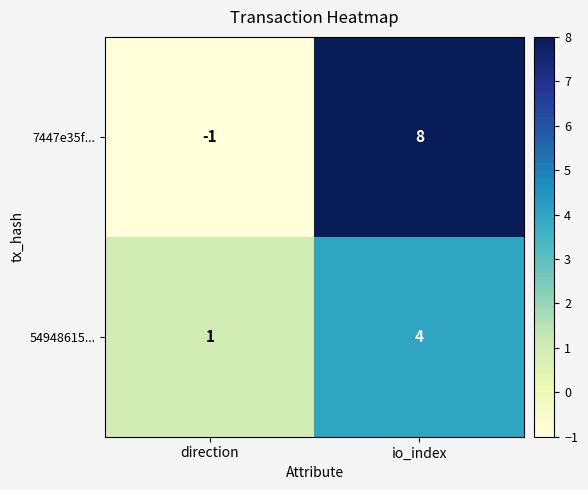

What is the average value of the 7447e35f... series?

4